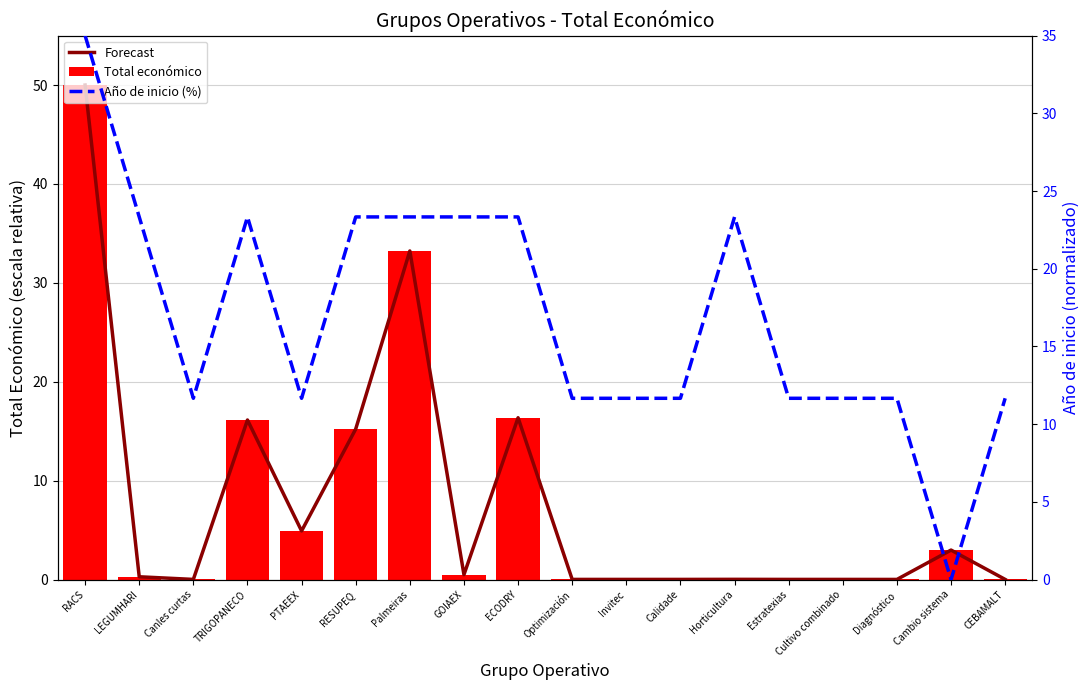

Does the chart contain any negative values?

No